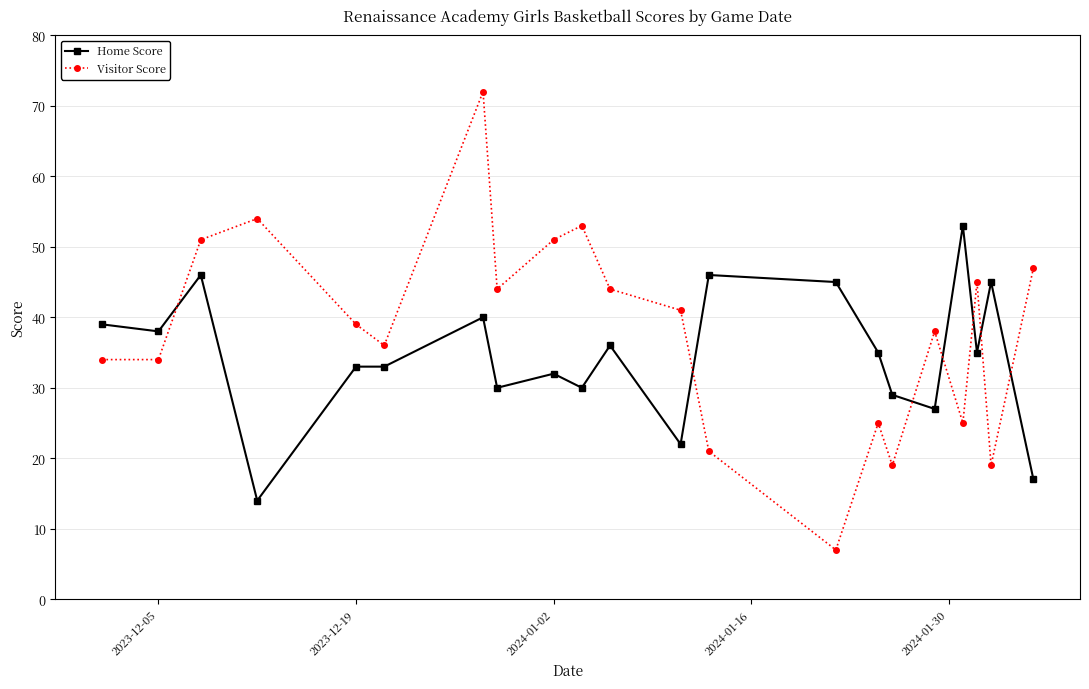

In Visitor Score, how many points are higher than both neighbors (excluding endpoints)?

6